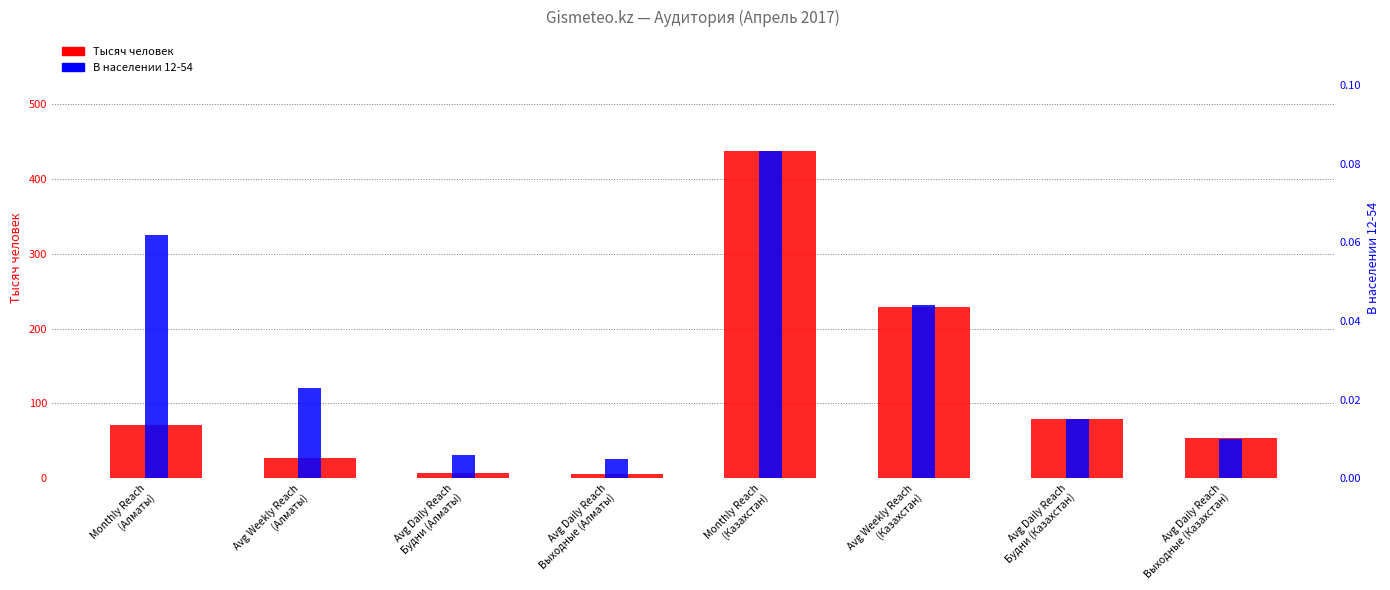

At which label does Тысяч человек first exceed 70?

Monthly Reach
(Алматы)